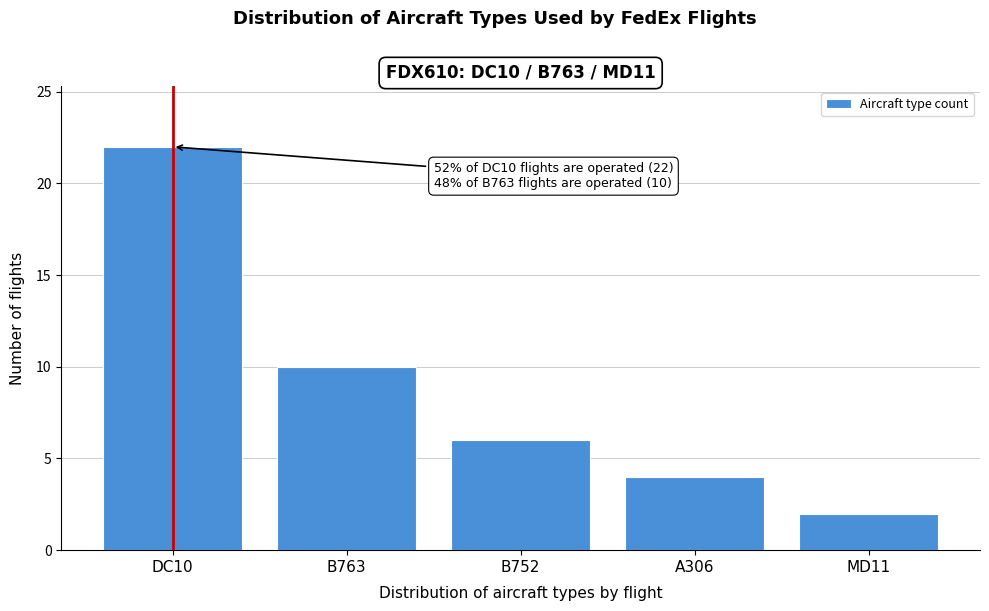

Reading right to left, list all the values displayed in this chart.

2	4	6	10	22